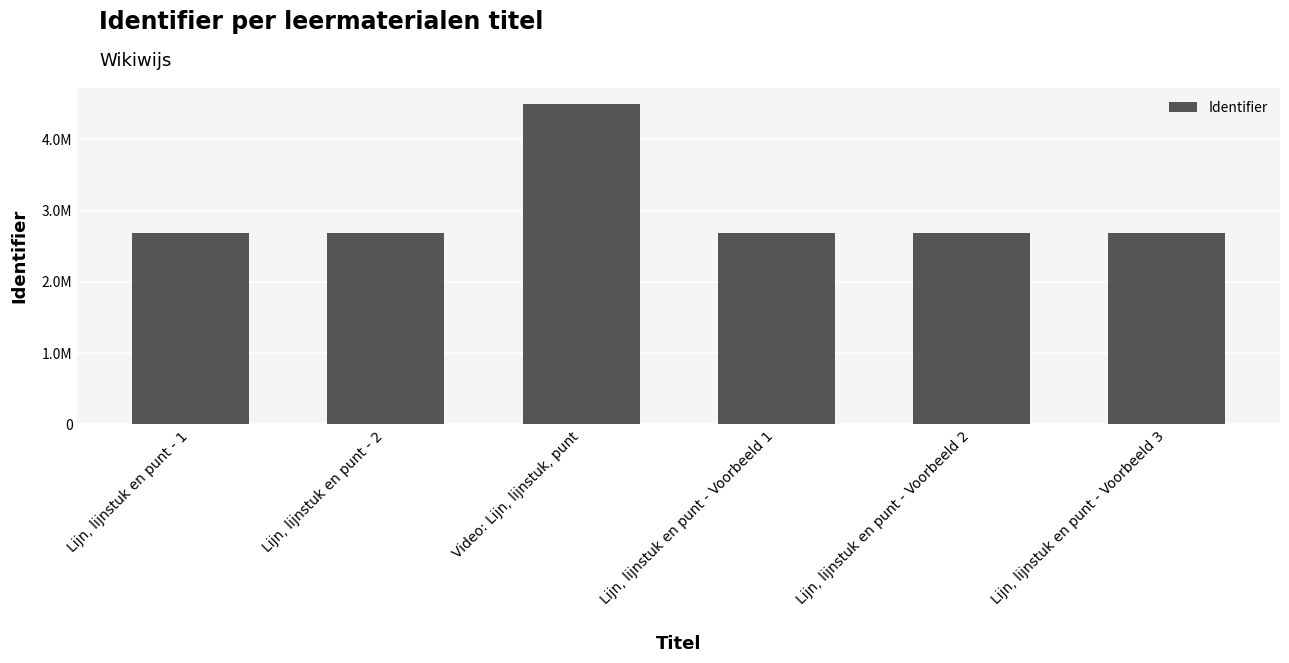

What position from the right is Lijn, lijnstuk en punt - Voorbeeld 3?

1